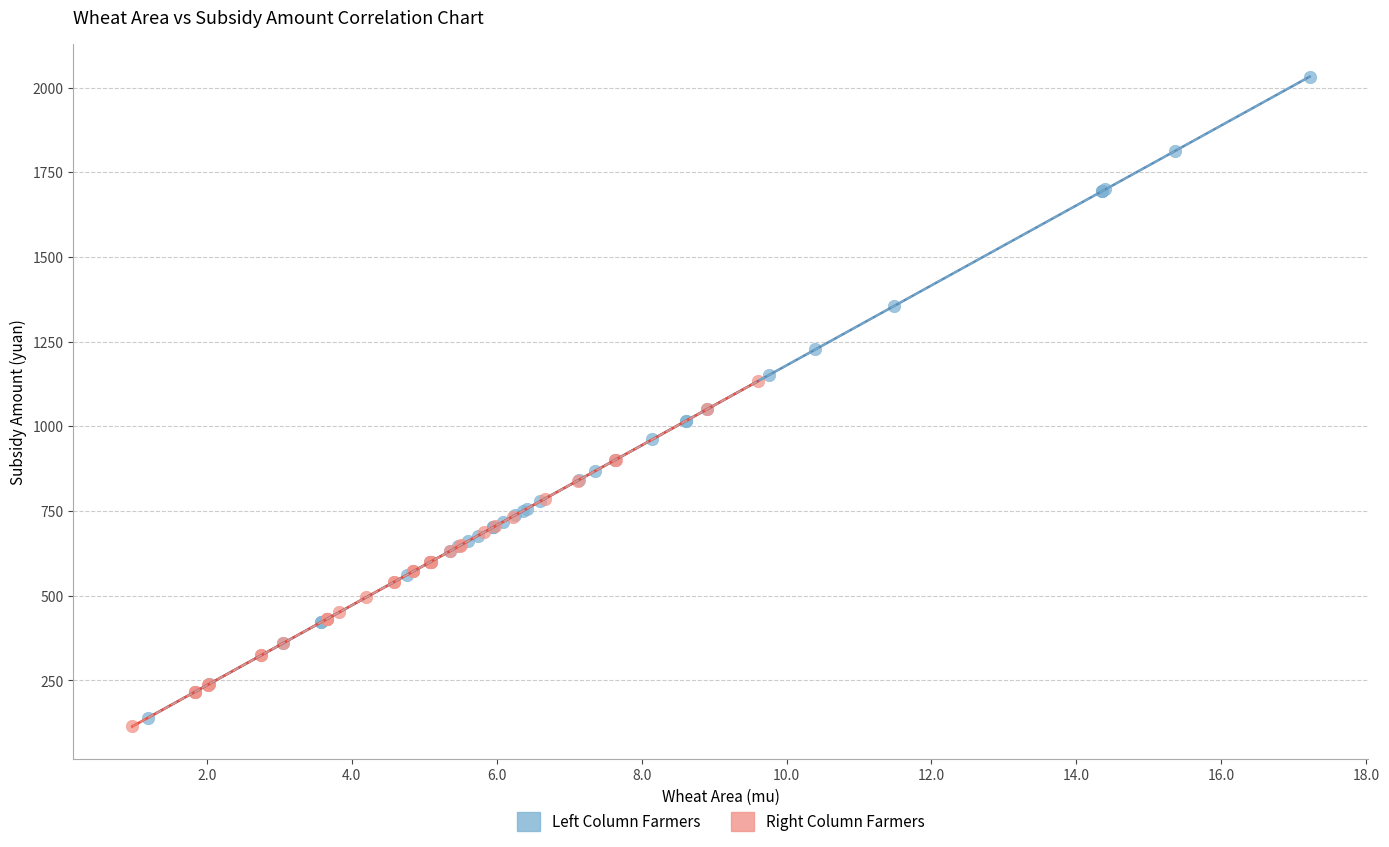

Which series has the largest Y range (max minus min)?

Left Column Farmers